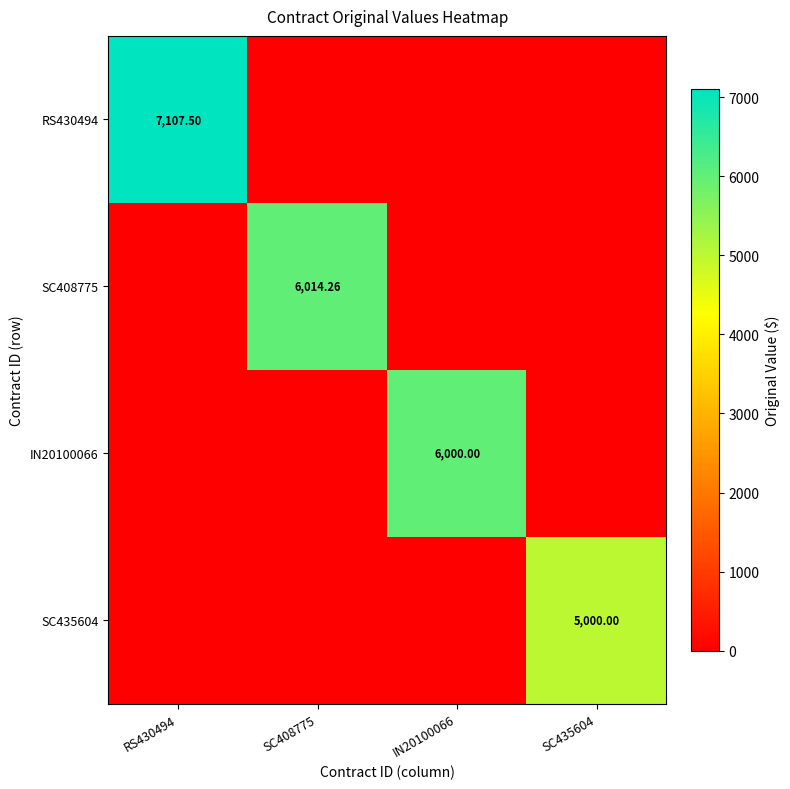

Between RS430494 and IN20100066, which series saw the biggest shift?

RS430494